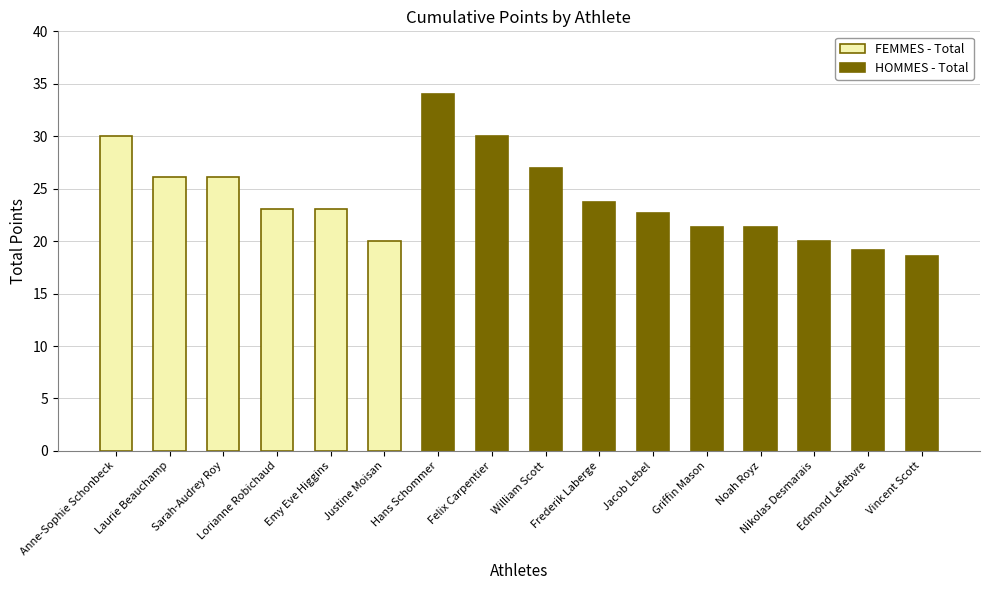

True or false: FEMMES - Total has a value of 20.0 at Justine Moisan.

True